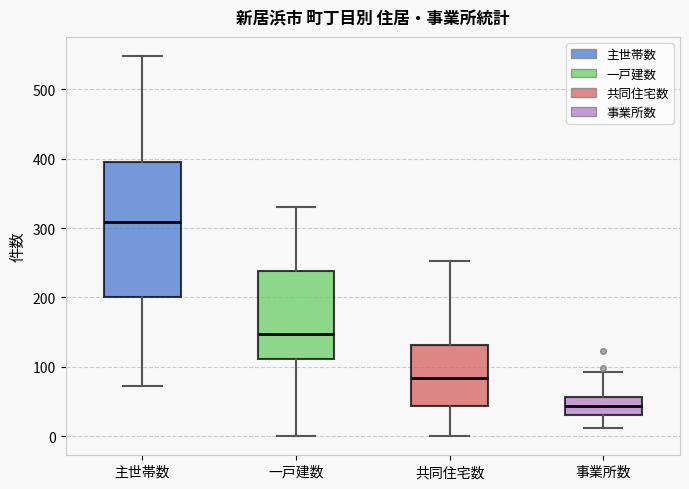

Where does the lower whisker of the box for 一戸建数 end on the y-axis? The values are not printed on the chart, so give them approximately, as read against the axis.

0